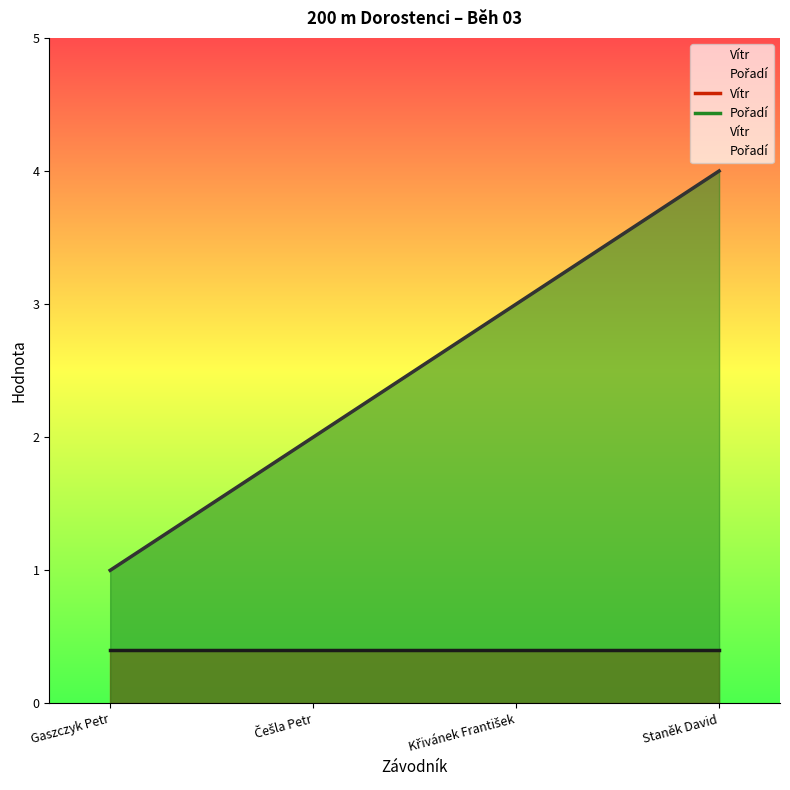

List the labels in order of value, smallest first.

Gaszczyk Petr, Češla Petr, Křivánek František, Staněk David